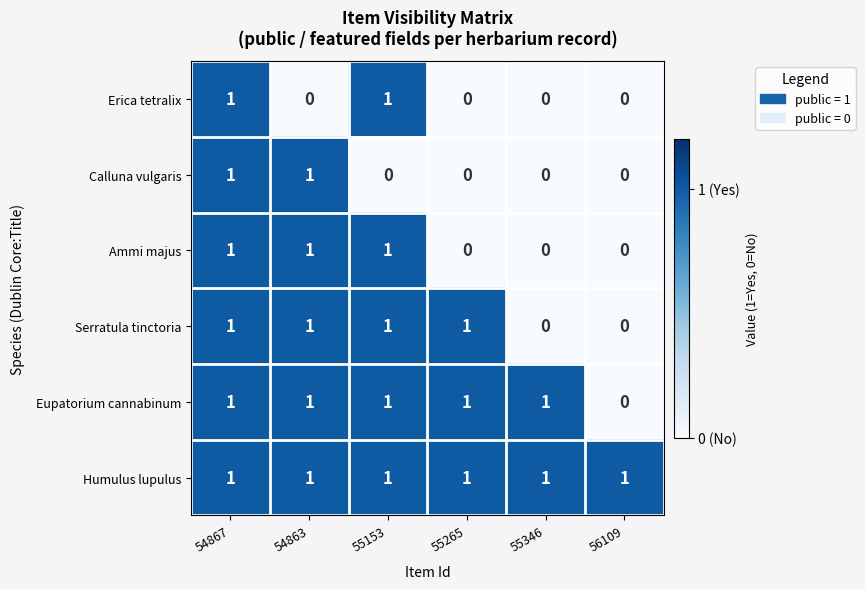

What is the total value across all series at 55265?

3